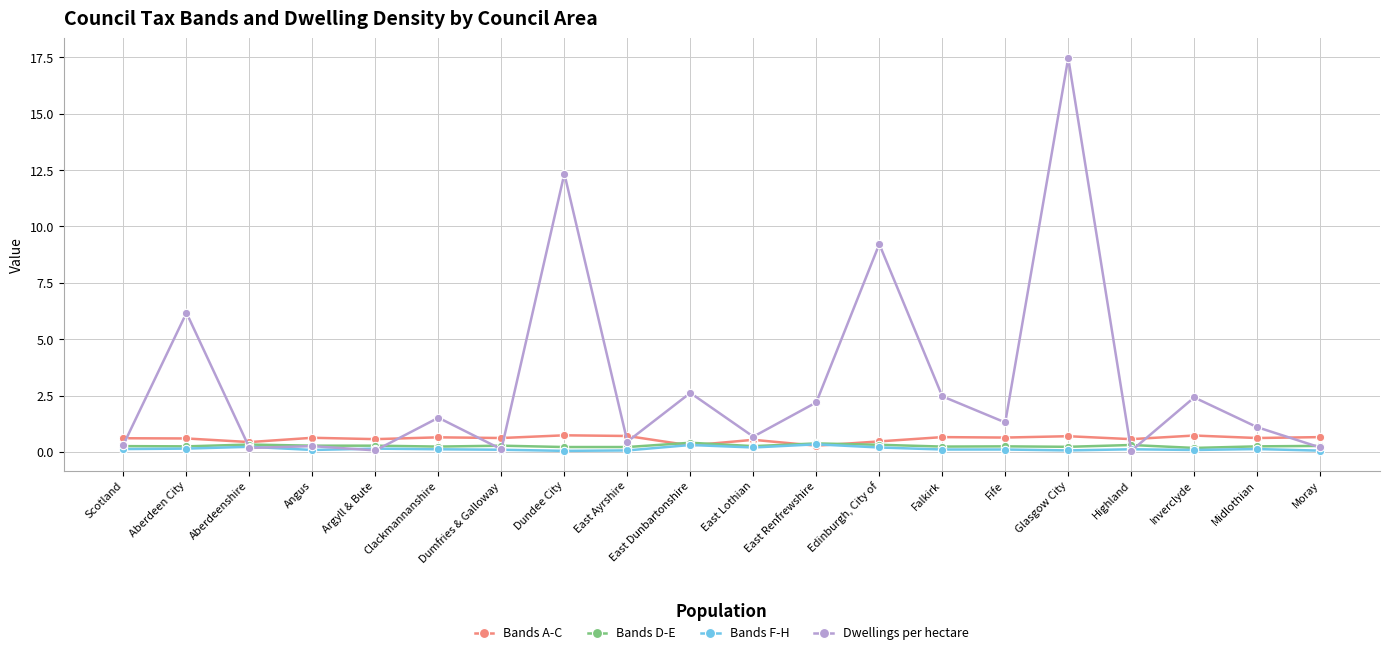

At which category is the sum across all series the highest?

Glasgow City